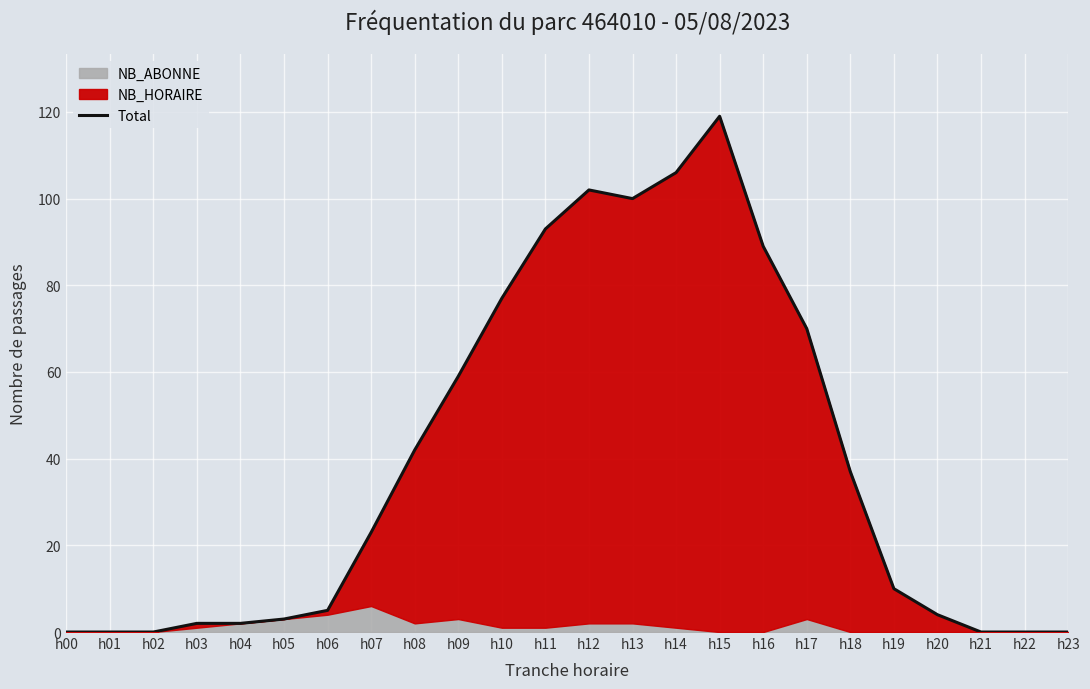

The chart shows a value of 76 at h02. True or false?

False